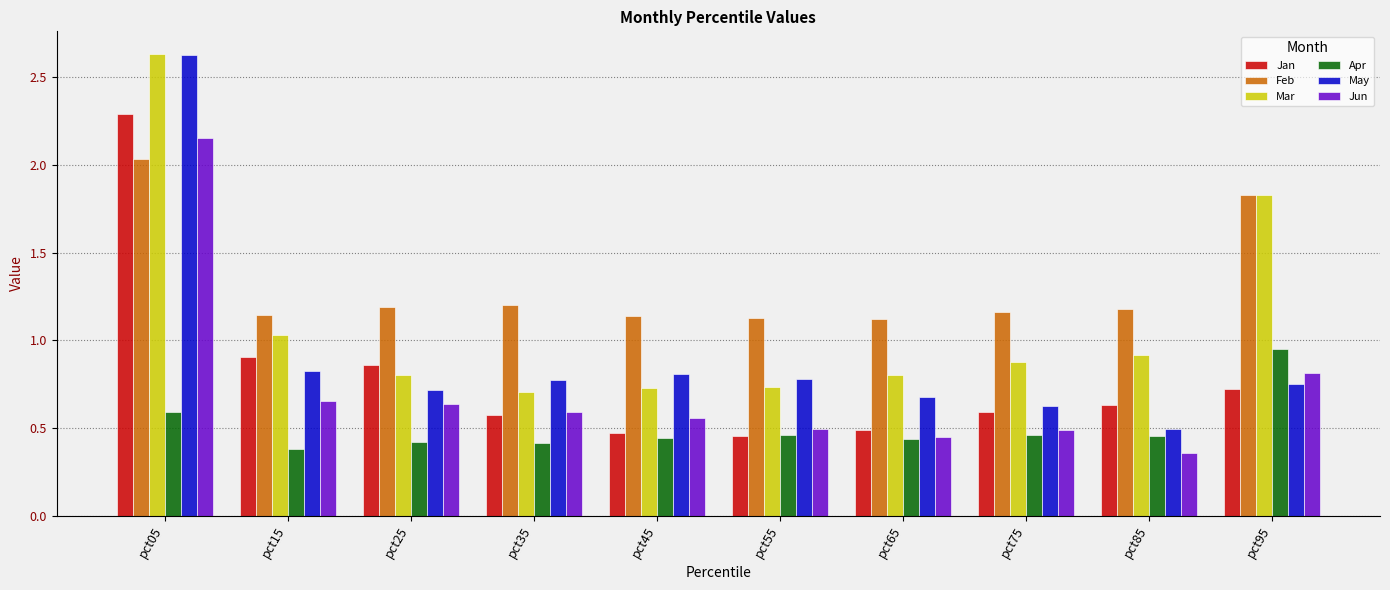

True or false: May has a value of 0.4 at pct95.

False